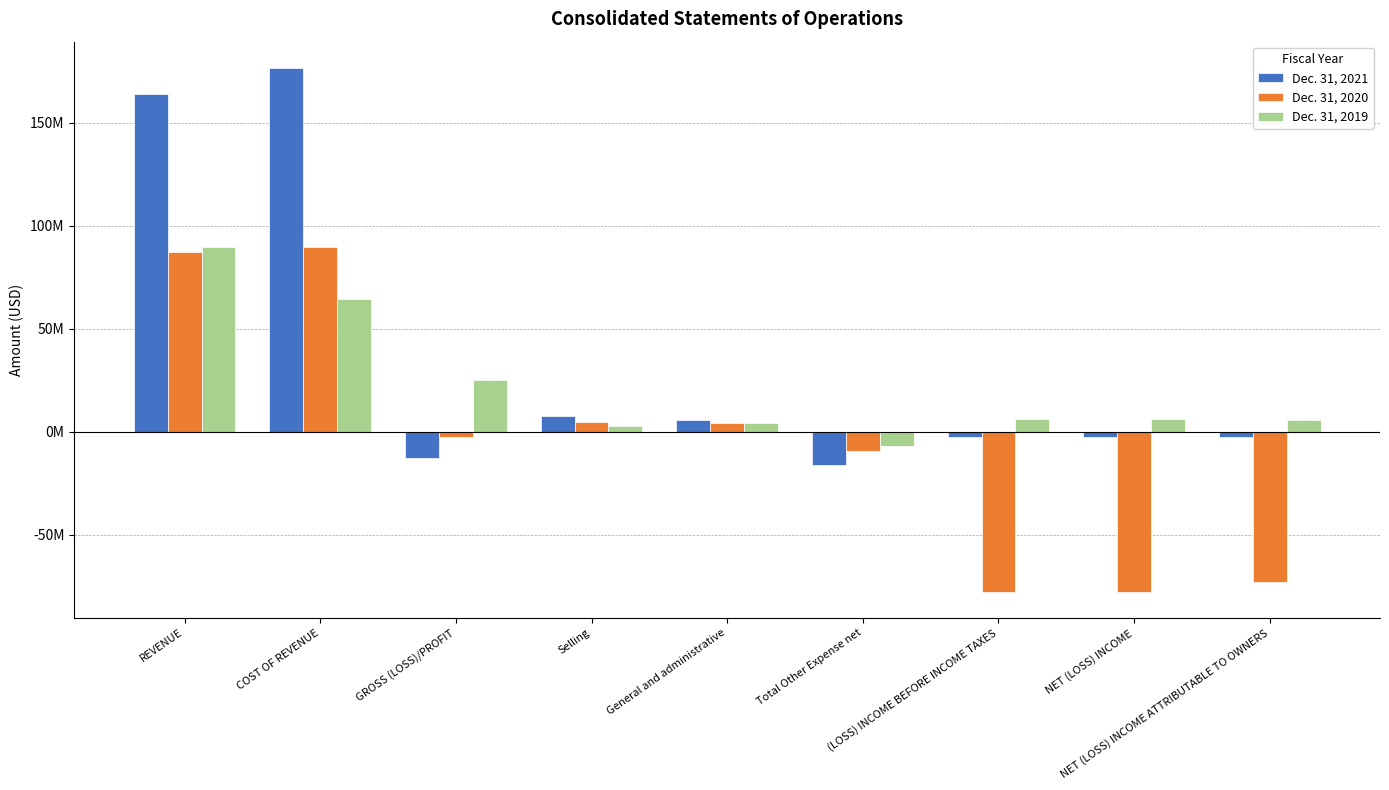

At which label does Dec. 31, 2019 reach its peak?

REVENUE